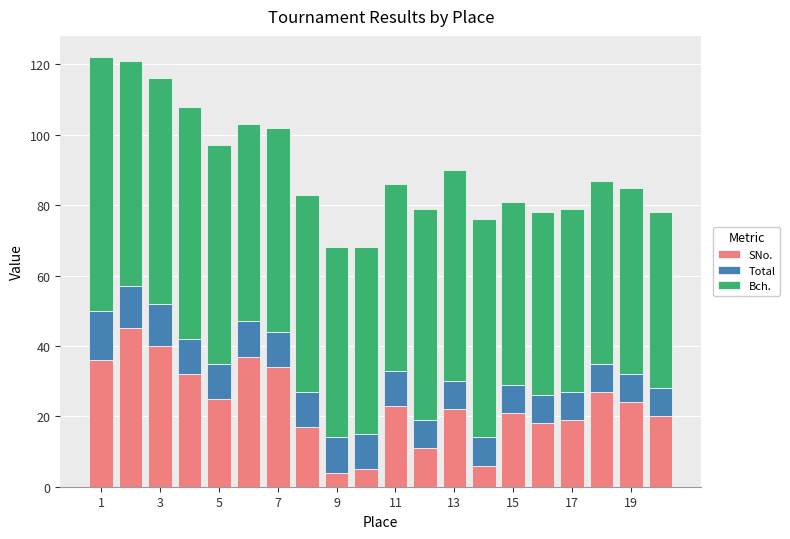

What is the minimum value for SNo.?

4